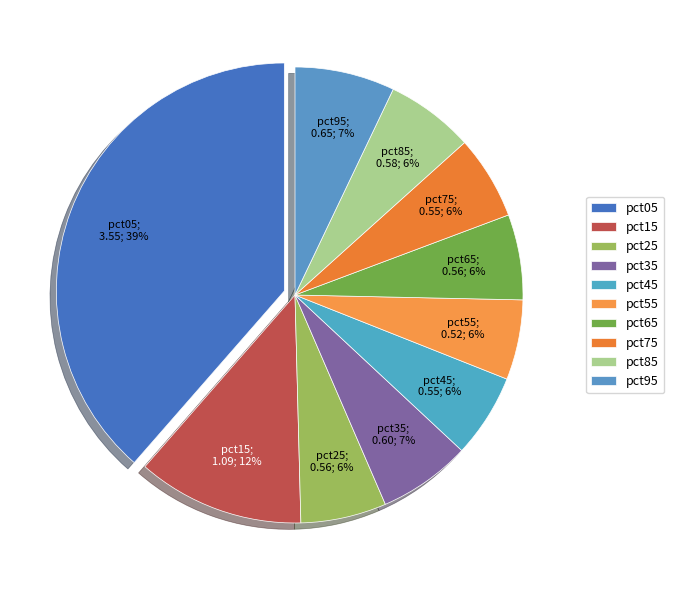

To the nearest percent, what portion does pct55 represent?

6%